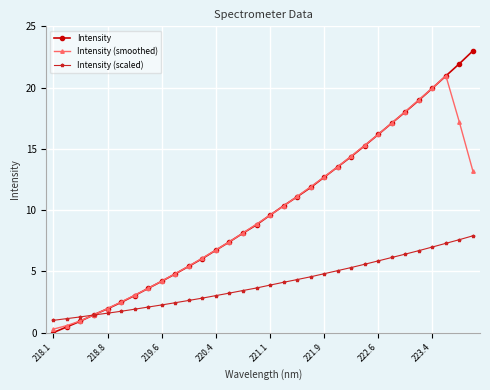

What is the value of the Intensity (scaled) point at the 16th from the left?

3.6